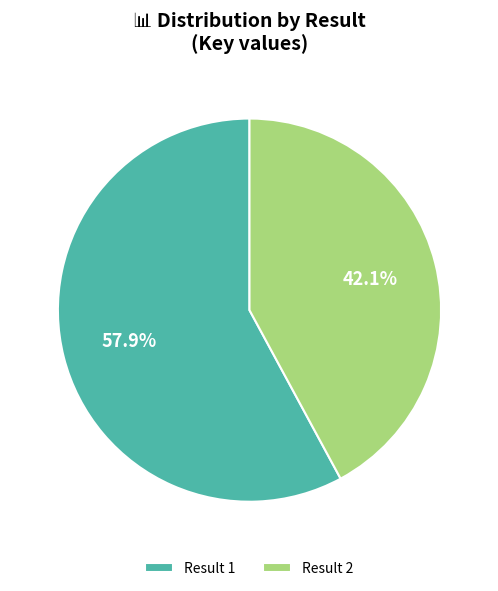

Is Result 2 the majority of the pie?

No